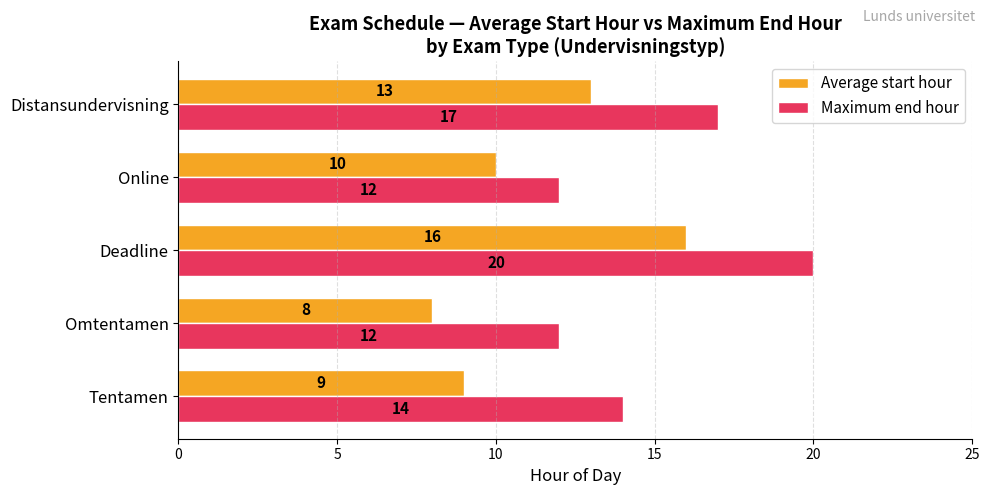

What is the difference between the maximum and minimum values in the Average start hour series?

8